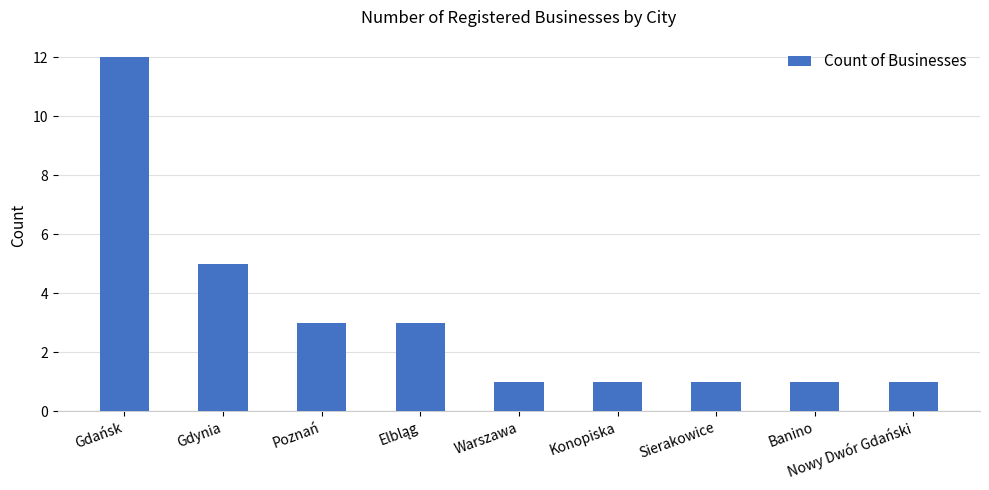

What is the sum of the values at Gdańsk and Gdynia?

17